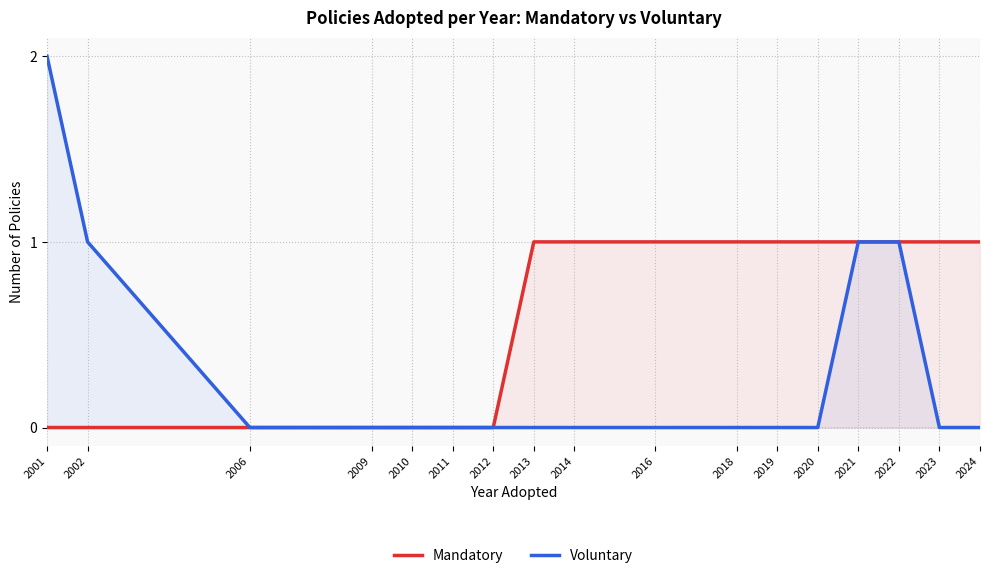

What are all the series names shown in the legend?

Mandatory, Voluntary